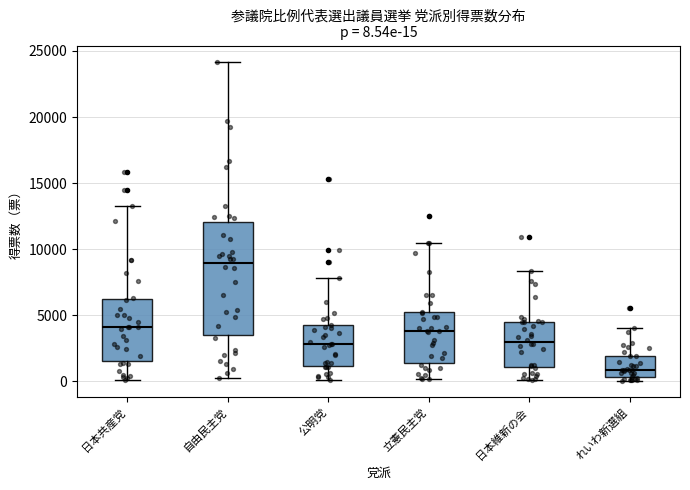

Which box is the tallest, from its lower edge to its upper edge?

自由民主党